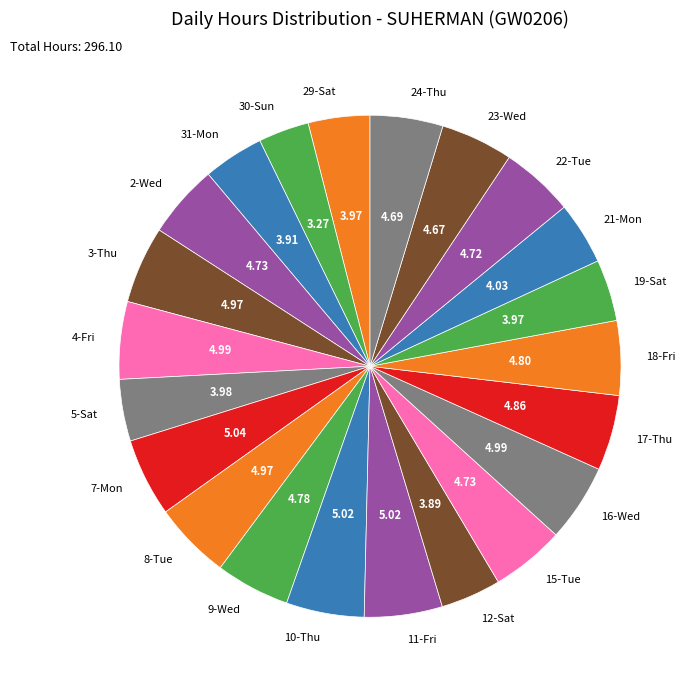

Is 8-Tue the majority of the pie?

No